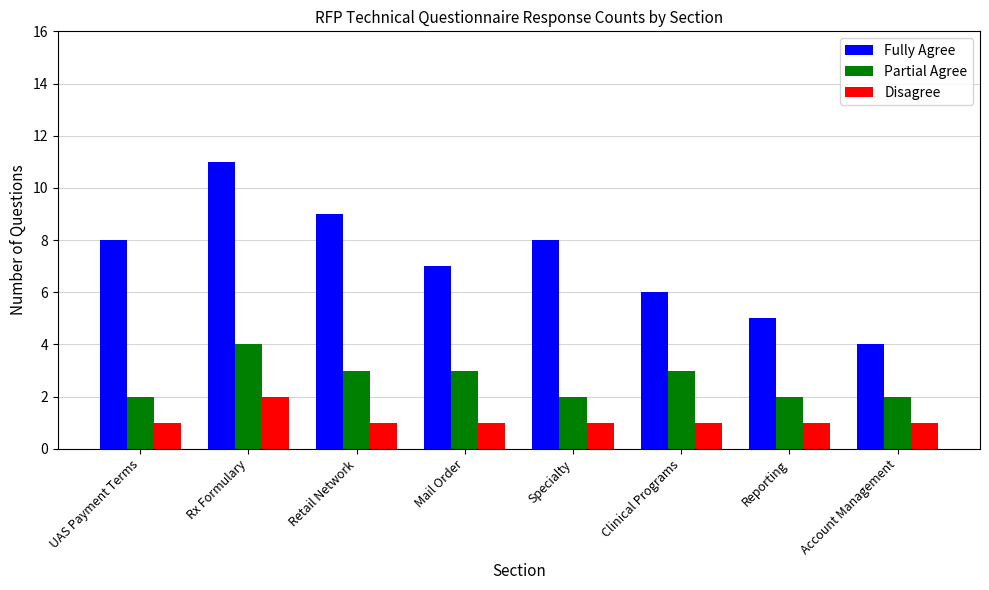

How many bars are there in total?

24